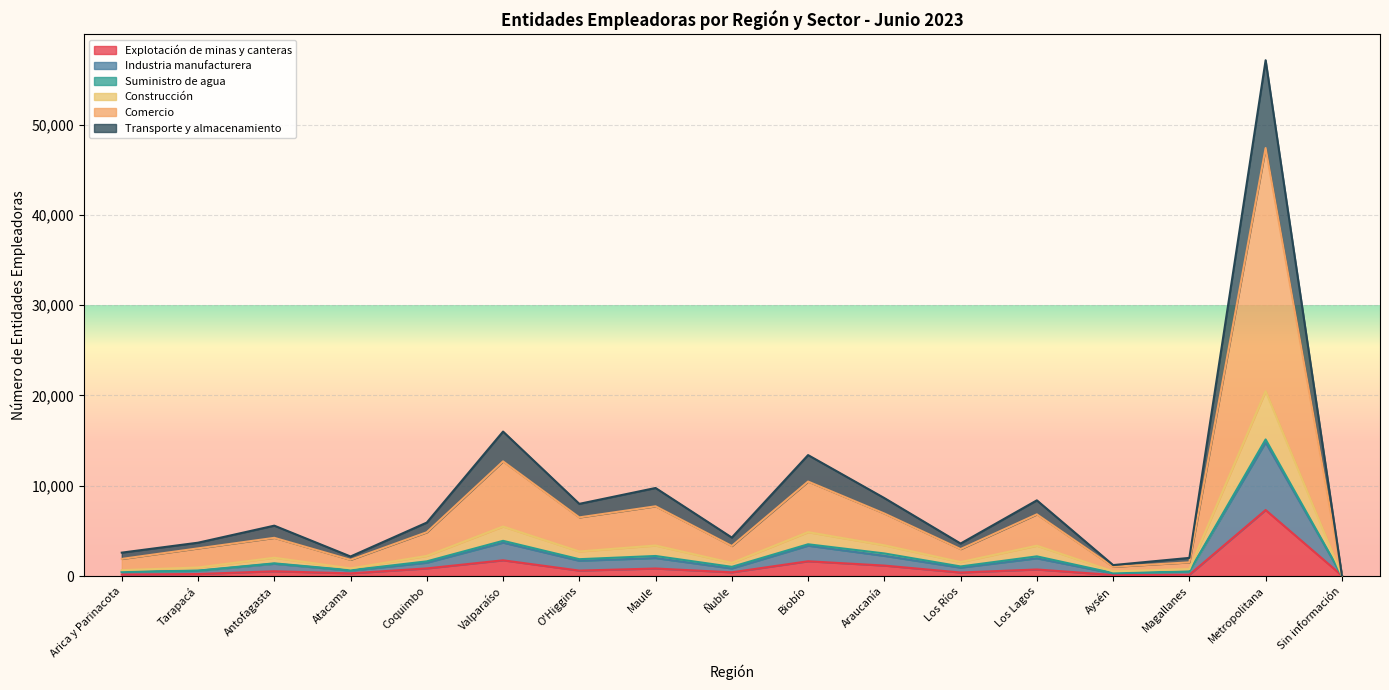

Which category has the lowest value across all series?

Sin información